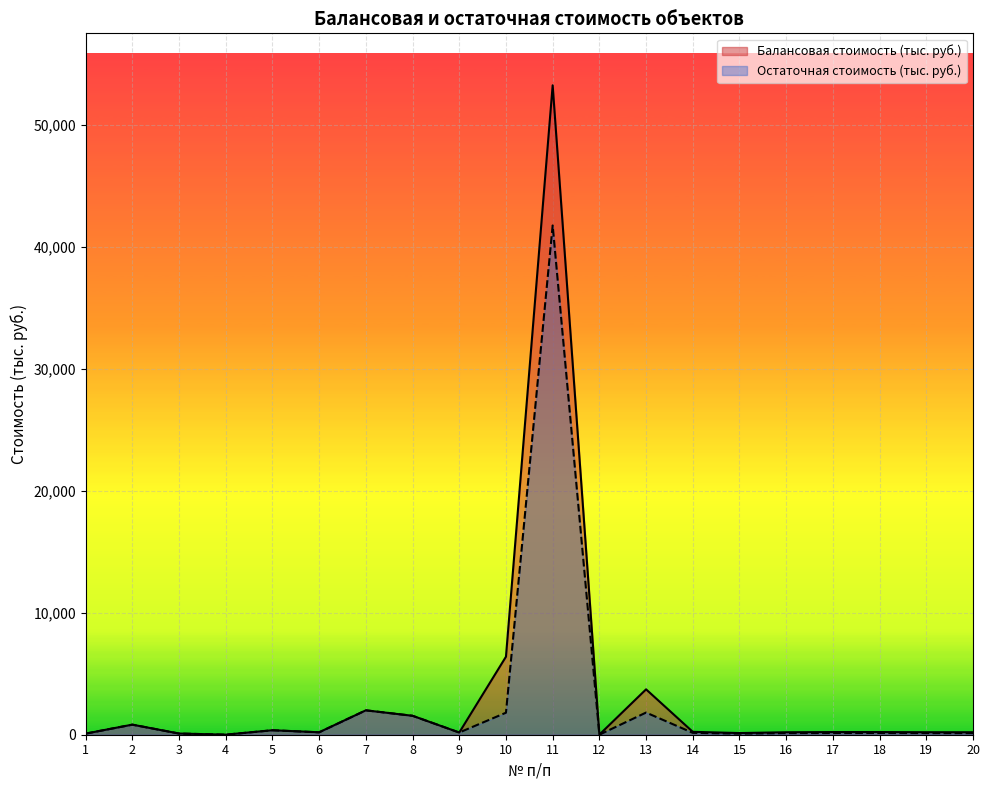

The value of Остаточная стоимость (тыс. руб.) at 8 is 2054.6. True or false?

False